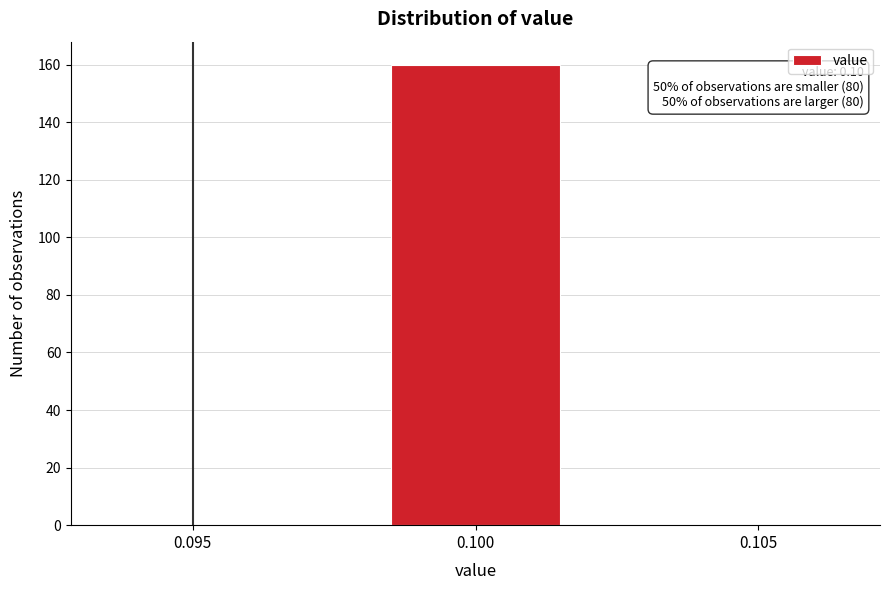

Reading left to right, list all the values displayed in this chart.

0.095=0	0.100=160	0.105=0